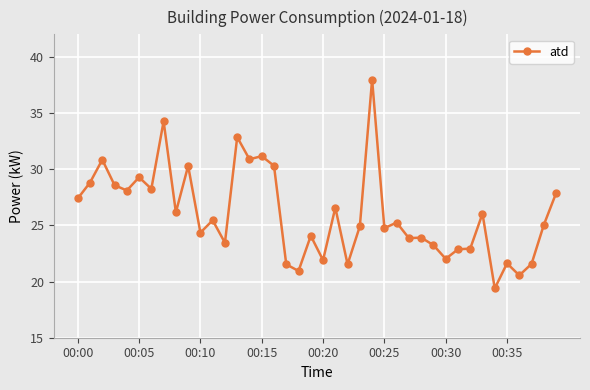

What is the smallest value displayed?

19.4